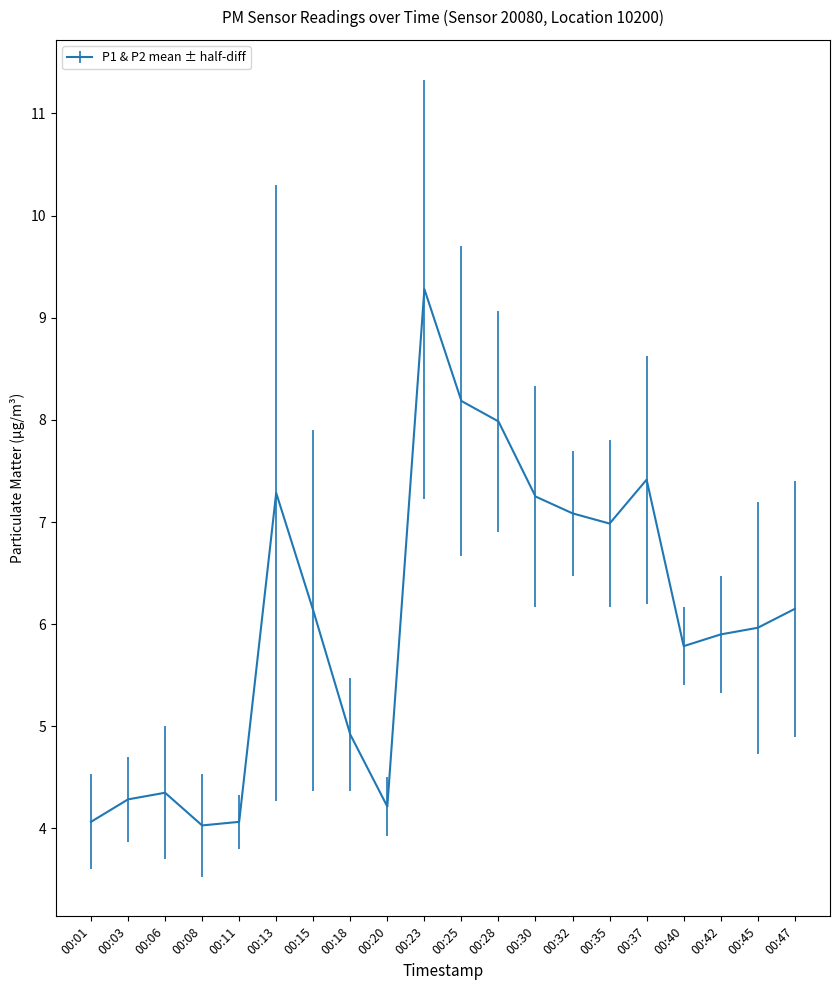

What is the maximum value shown in the chart?

9.3